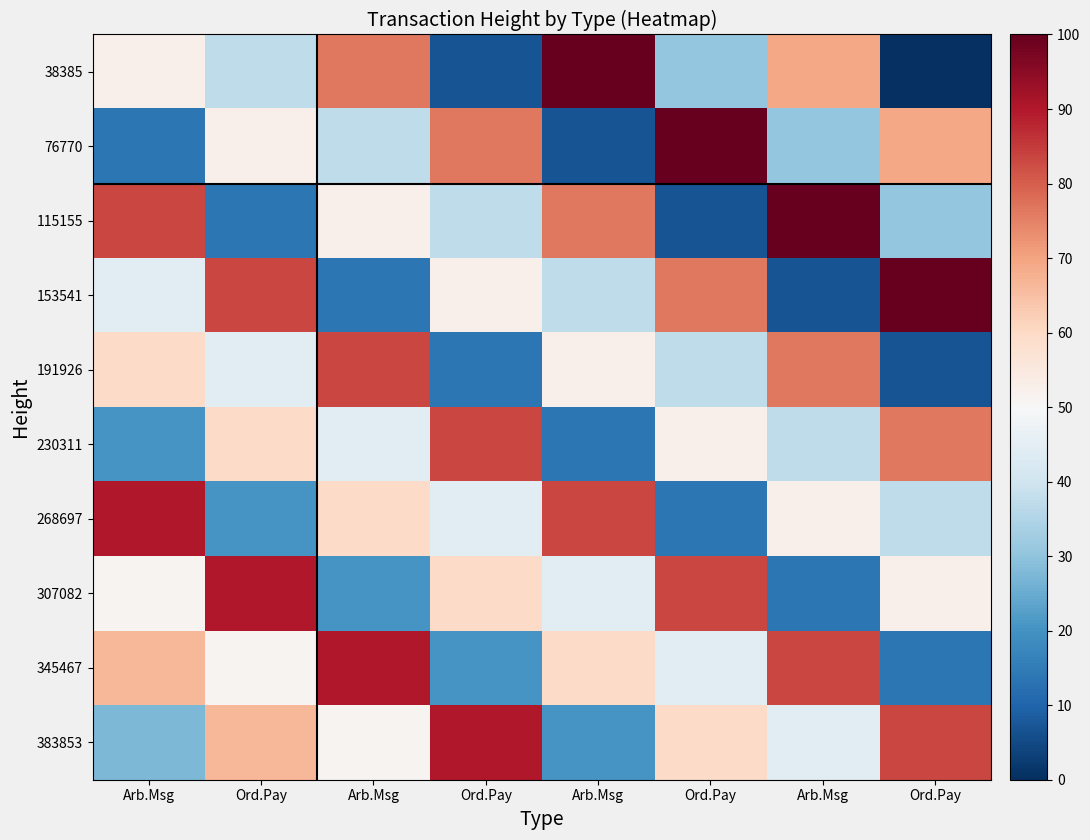

At which category is the sum across all series the highest?

Arb.Msg